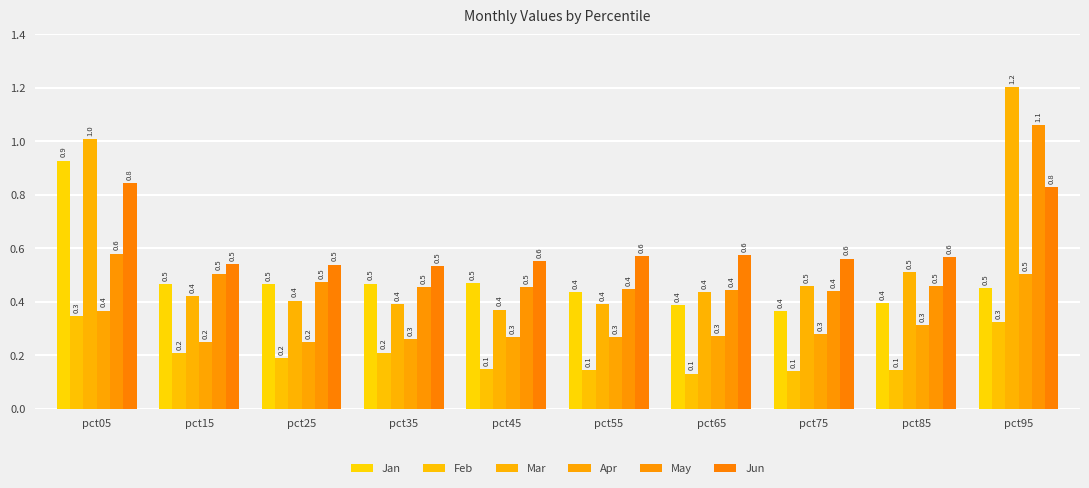

What is the sum of all Feb values?

2.0